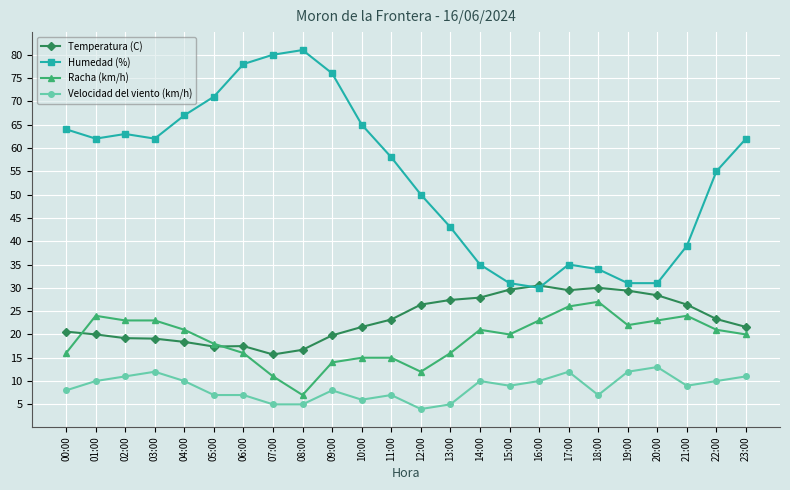

Which series has the largest total across all categories?

Humedad (%)